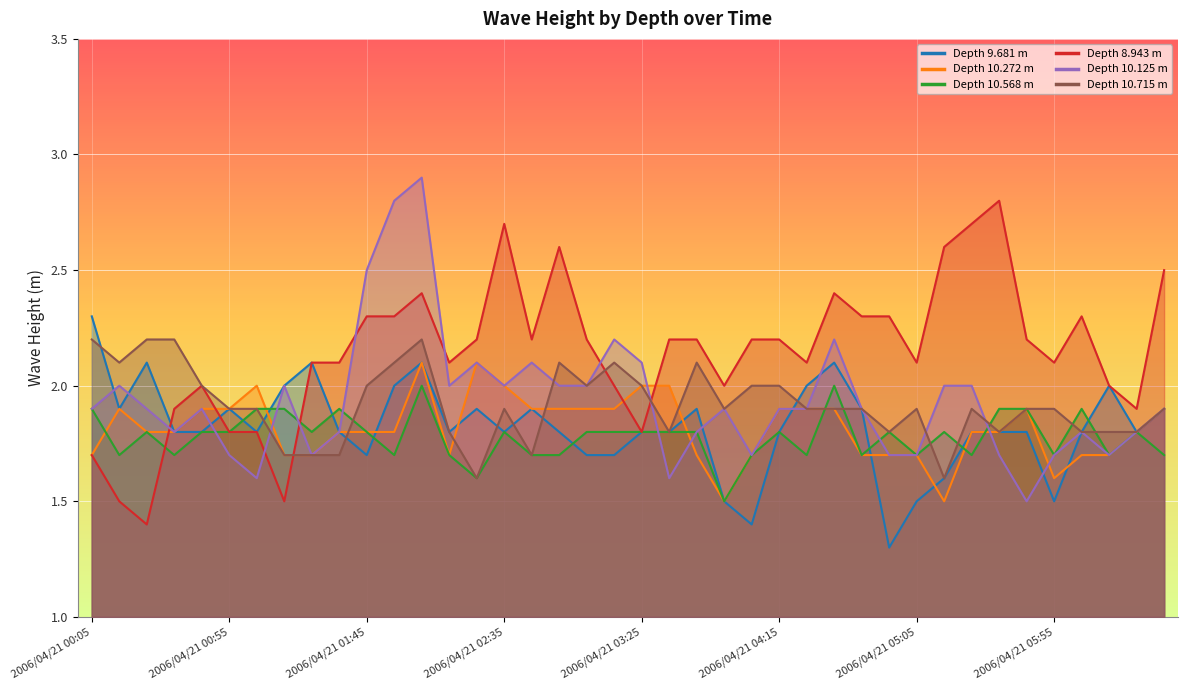

How many lines are shown in the chart?

6